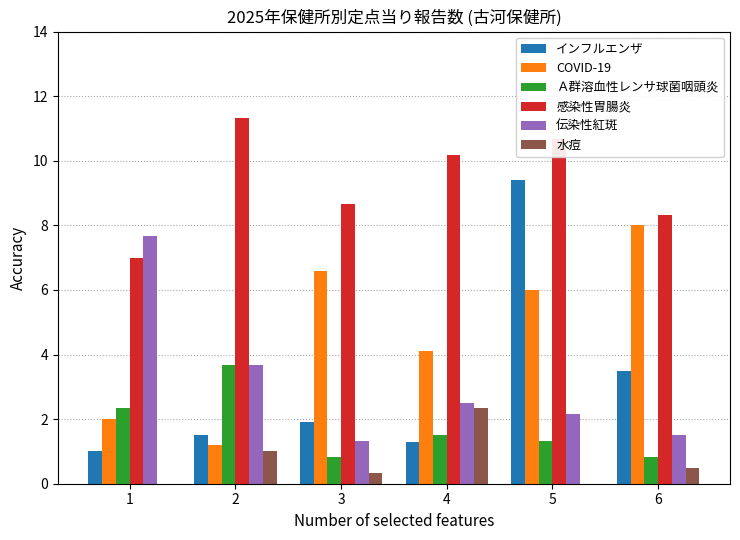

Reading left to right, what are all the values shown in this chart?

インフルエンザ: 1.0	1.5	1.9	1.3	9.4	3.5
COVID-19: 2.0	1.2	6.6	4.1	6.0	8.0
Ａ群溶血性レンサ球菌咽頭炎: 2.3	3.7	0.8	1.5	1.3	0.8
感染性胃腸炎: 7.0	11.3	8.7	10.2	10.7	8.3
伝染性紅斑: 7.7	3.7	1.3	2.5	2.2	1.5
水痘: 0.0	1.0	0.3	2.3	0.0	0.5